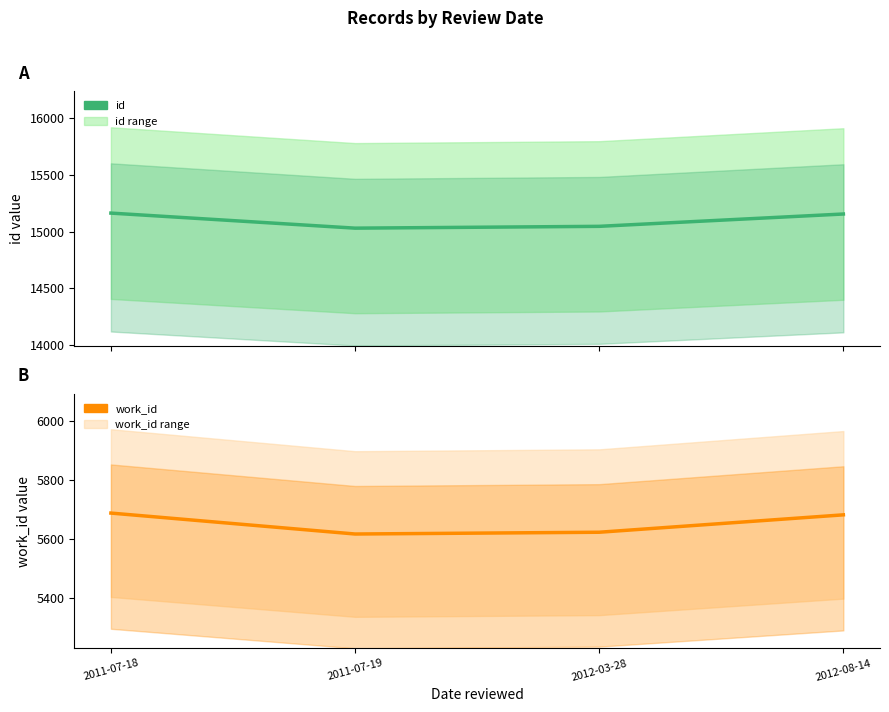

List the series in order of their overall mean, lowest first.

work_id, id